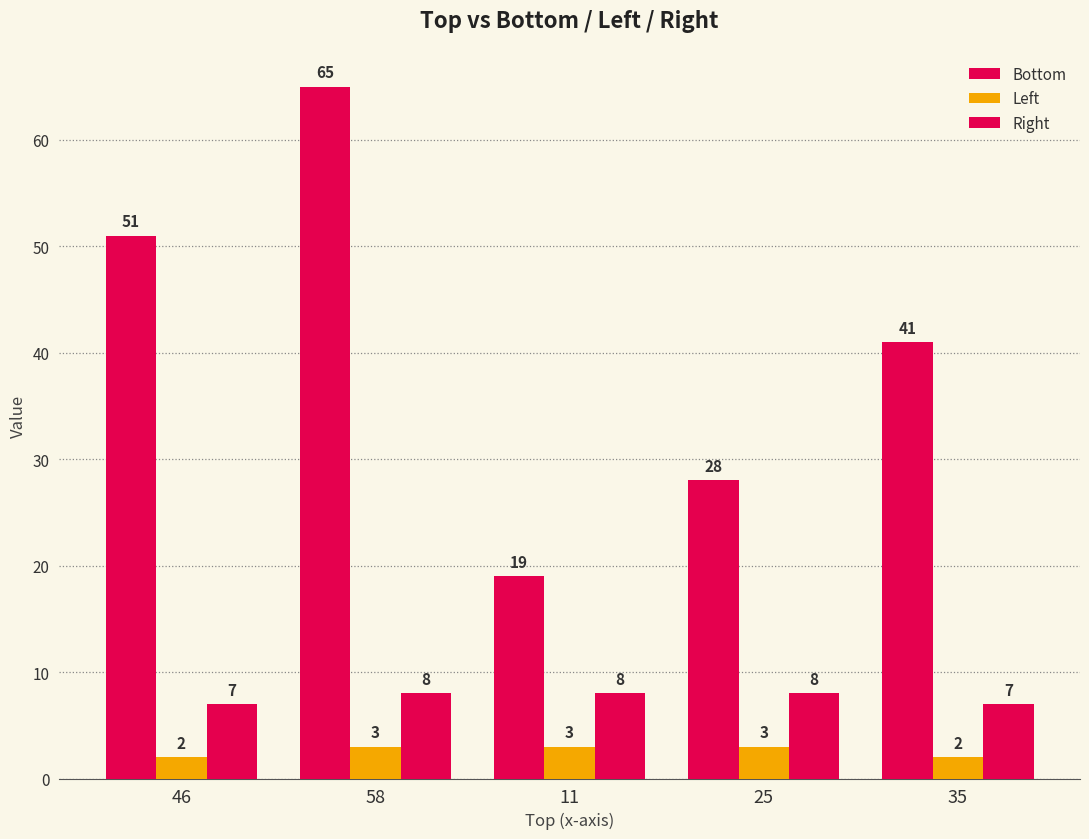

How many bars are there in each group?

3